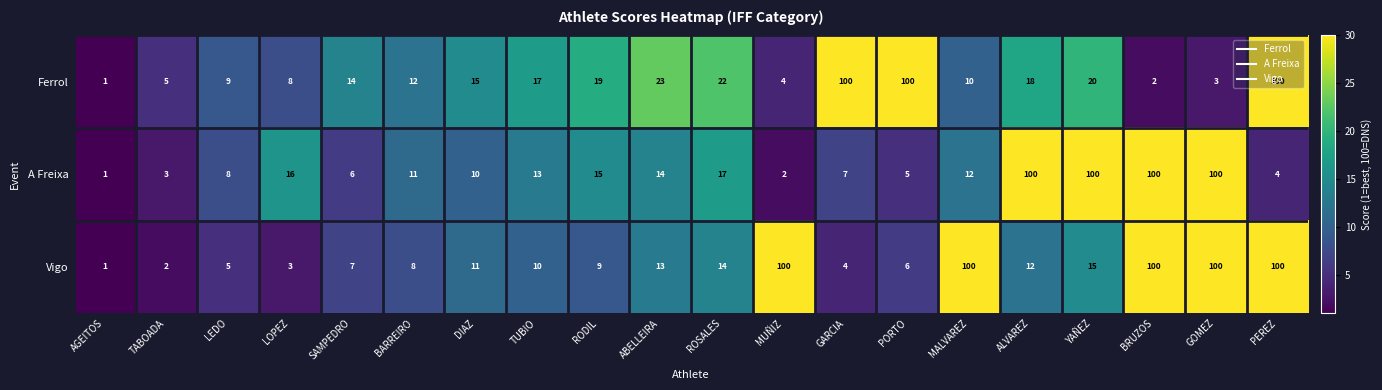

What is the average value of the A Freixa series?

27